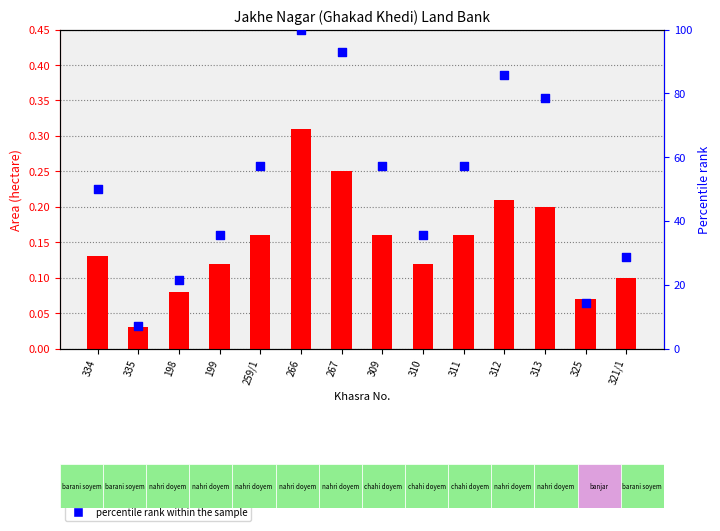

Which series reaches the maximum Y coordinate?

percentile rank within the sample